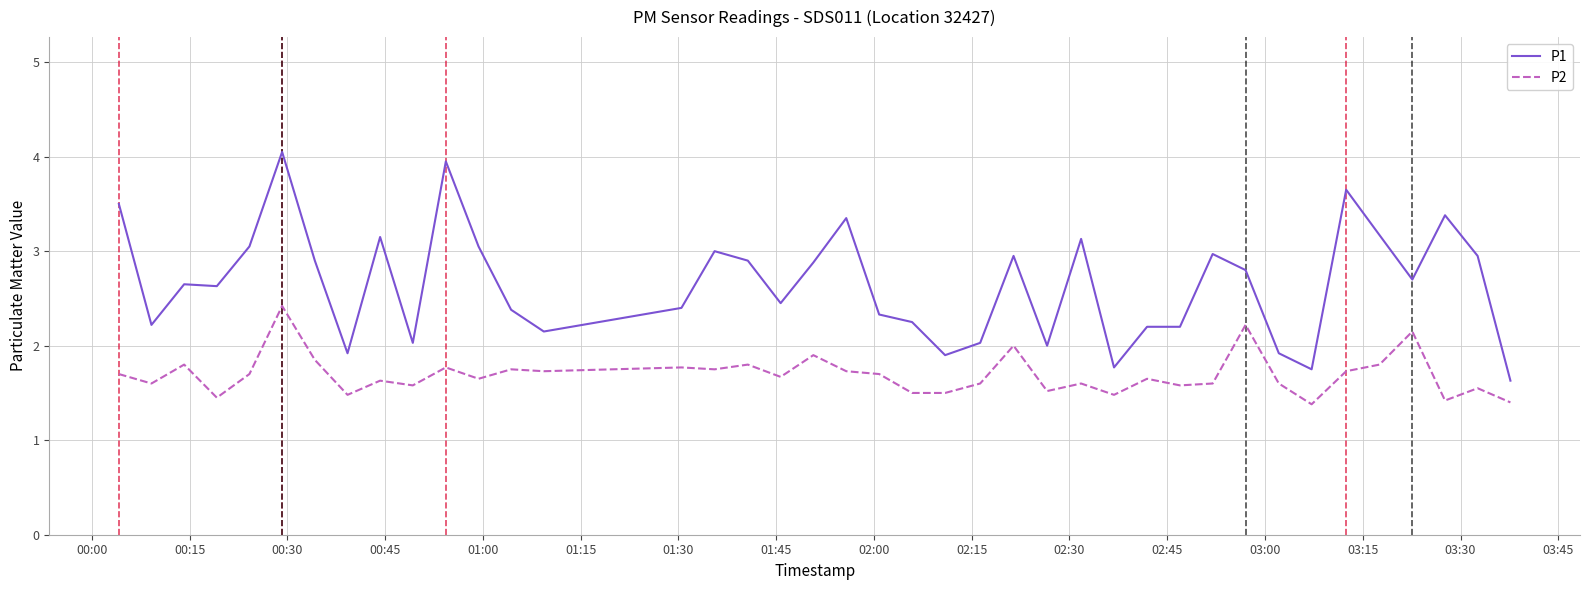

What is the difference between the maximum and minimum values in the P2 series?

1.0